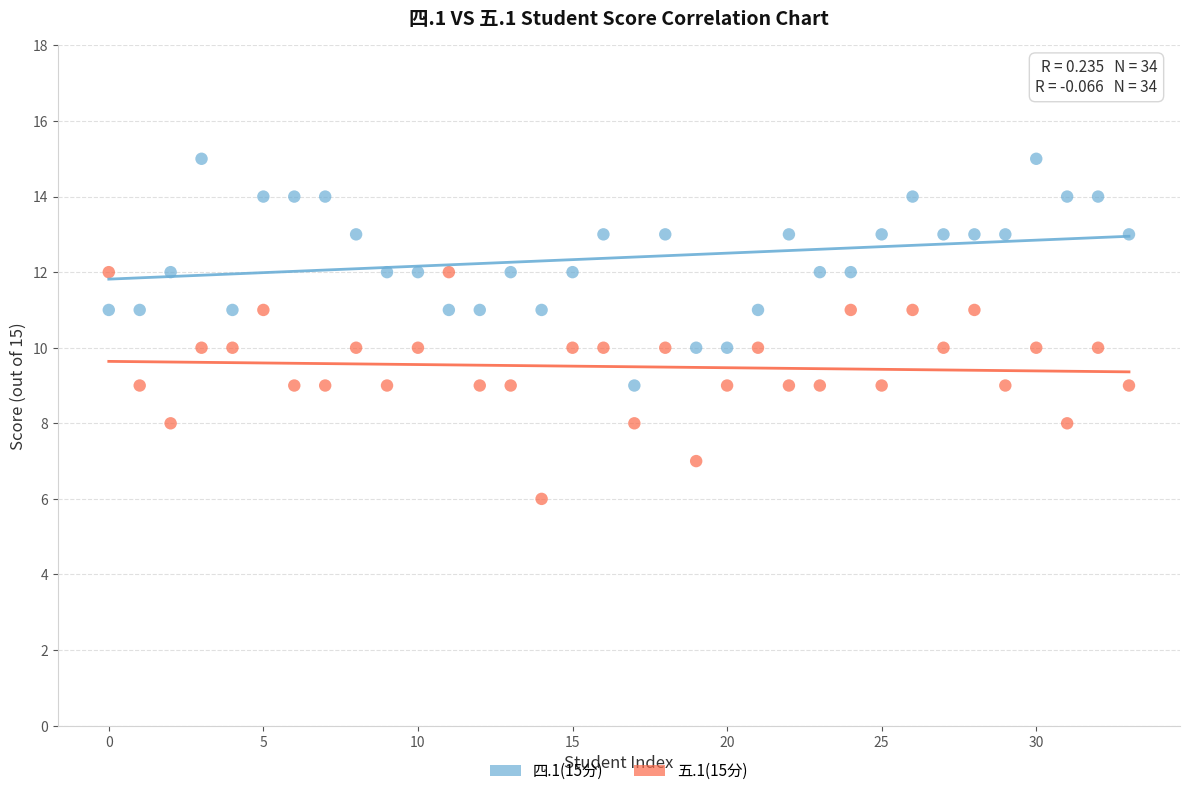

Across all data points, what is the range of Y values (max minus min)?

9